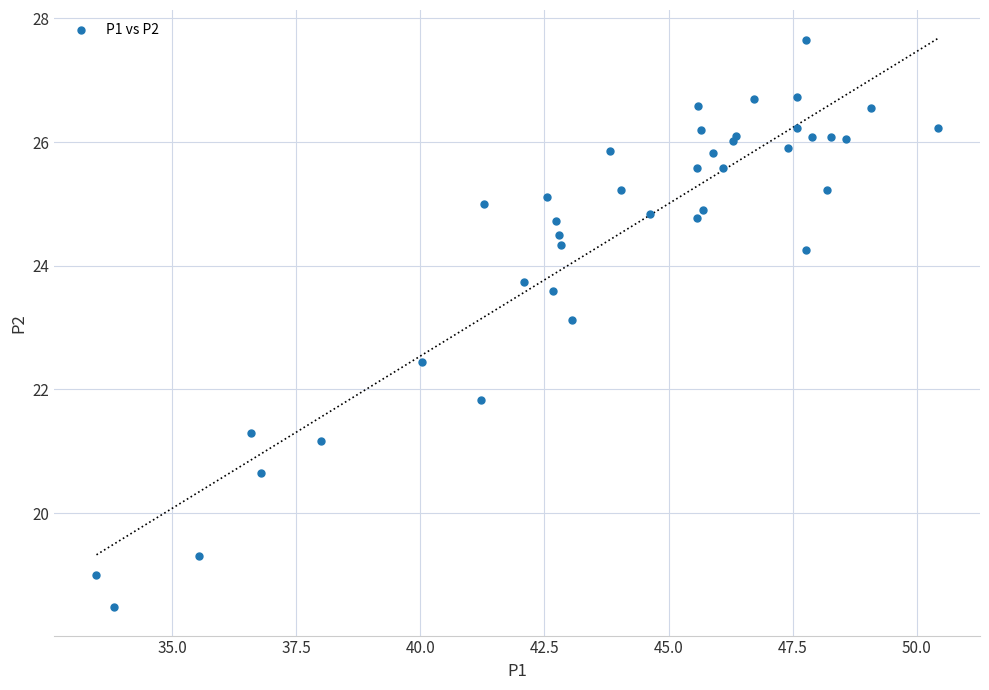

What Y value in the scatter plot is closest to 23?

23.1